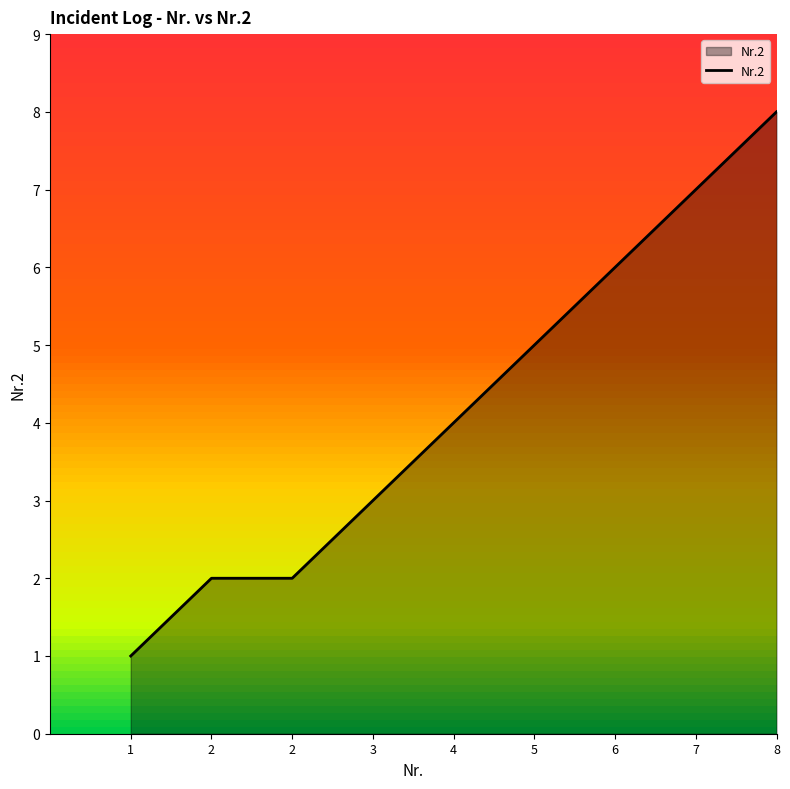

How many lines are shown in the chart?

1